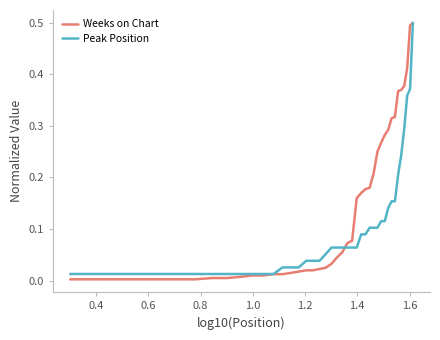

Which series has the largest range (max minus min)?

Weeks on Chart